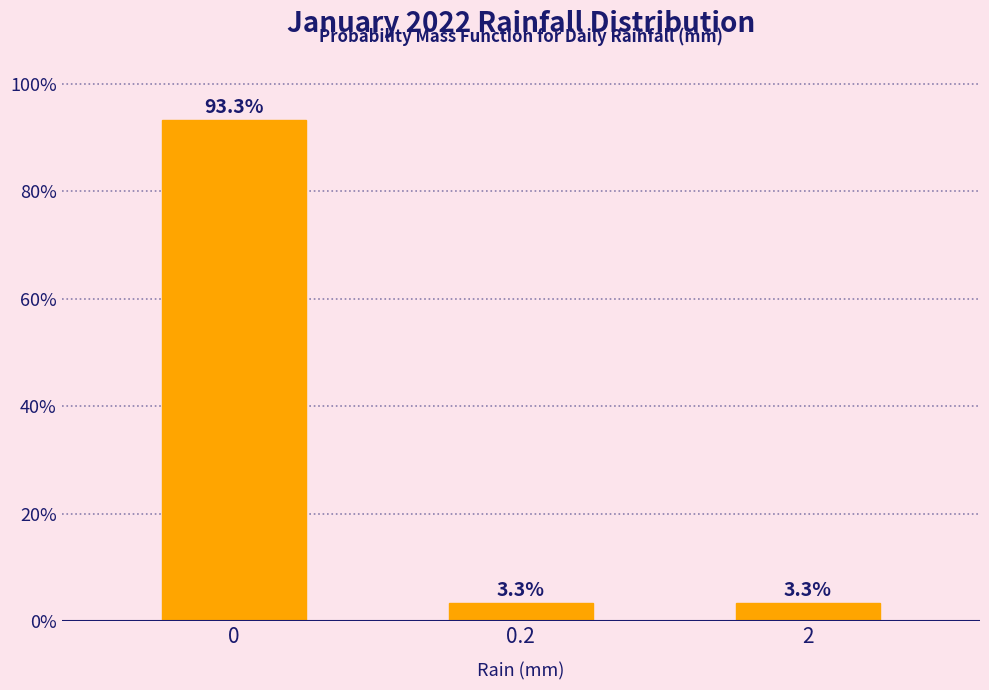

Reading left to right, what are all the values shown in this chart?

0=93.3	0.2=3.3	2=3.3